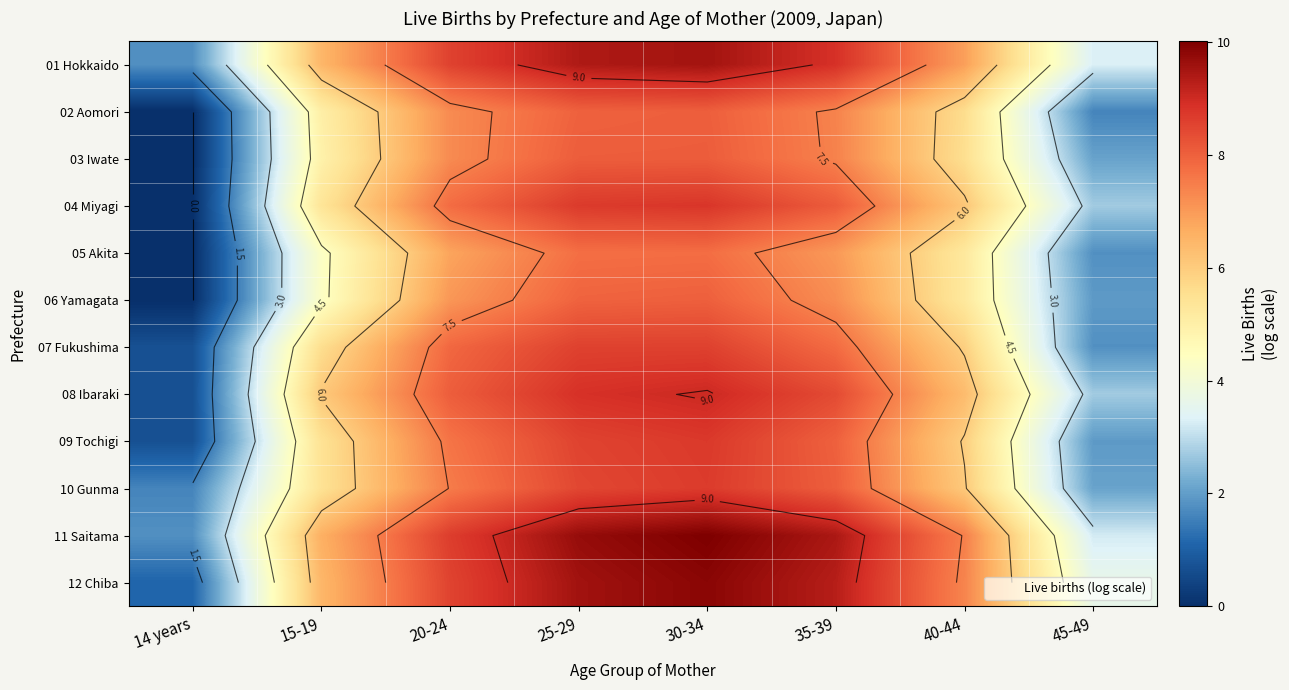

What is the difference between the second highest and second lowest values in the 04 Miyagi series?

6.0